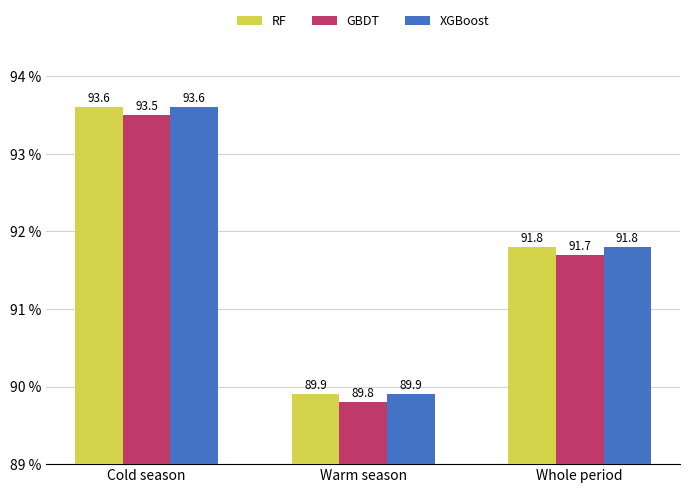

At which label is GBDT closest to 91?

Whole period